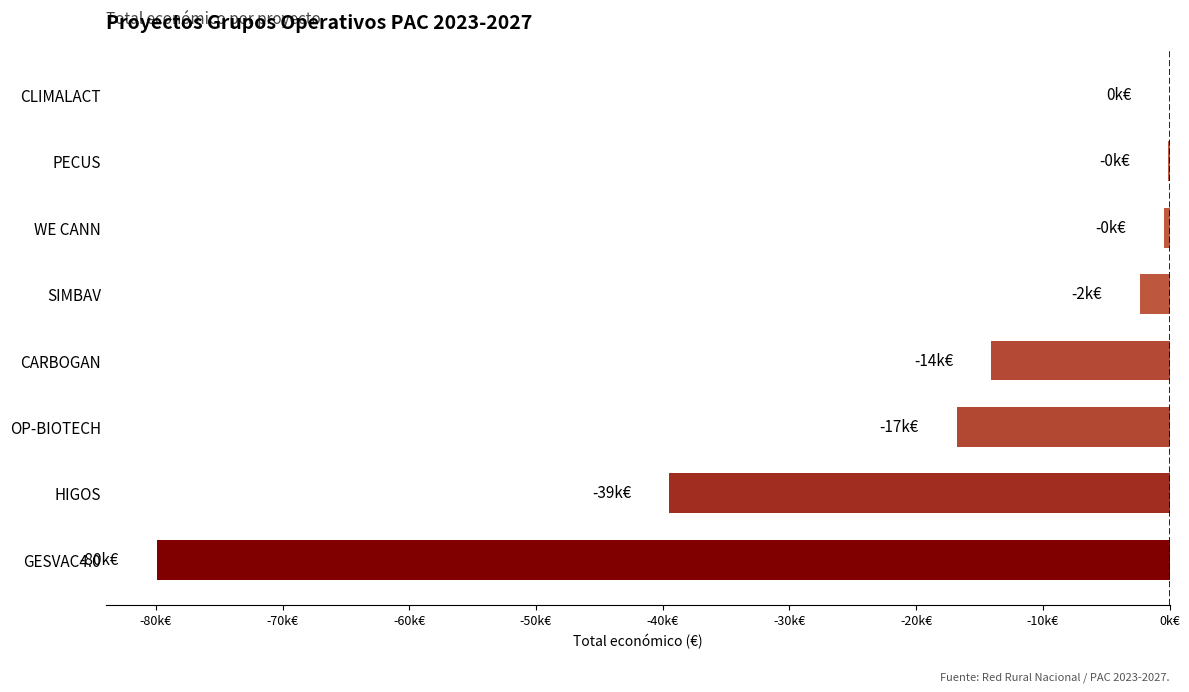

Are the bars horizontal?

Yes